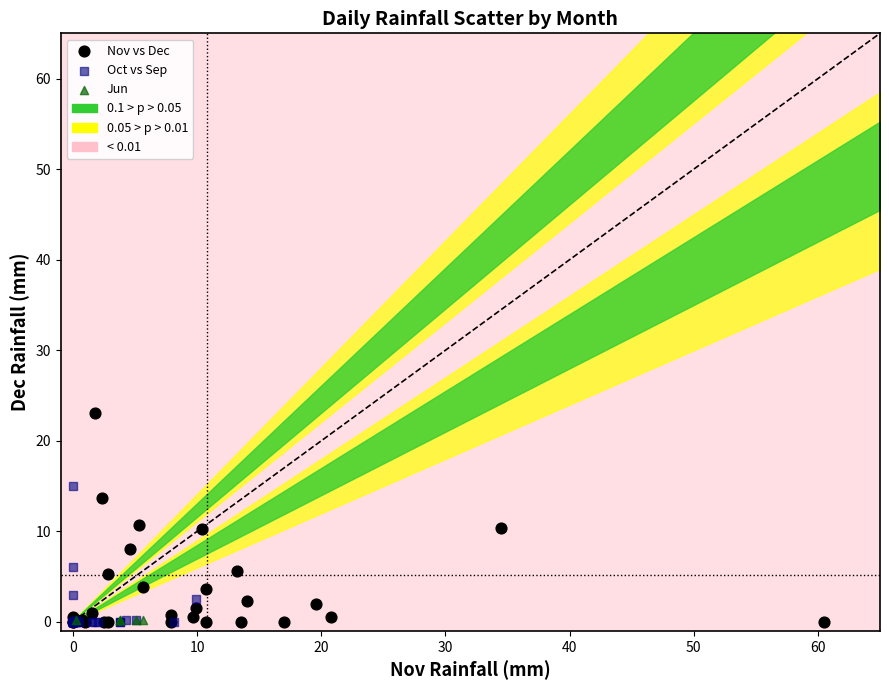

Which series reaches the maximum Y coordinate?

Nov vs Dec